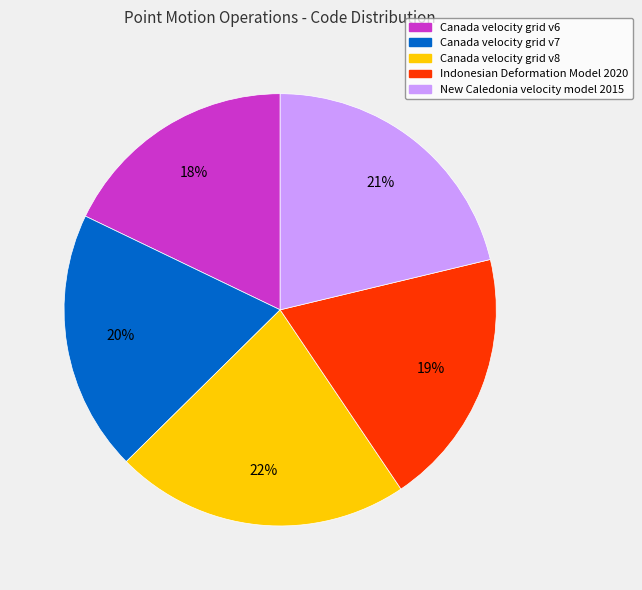

To the nearest percent, what percentage of the pie is Canada velocity grid v6?

18%